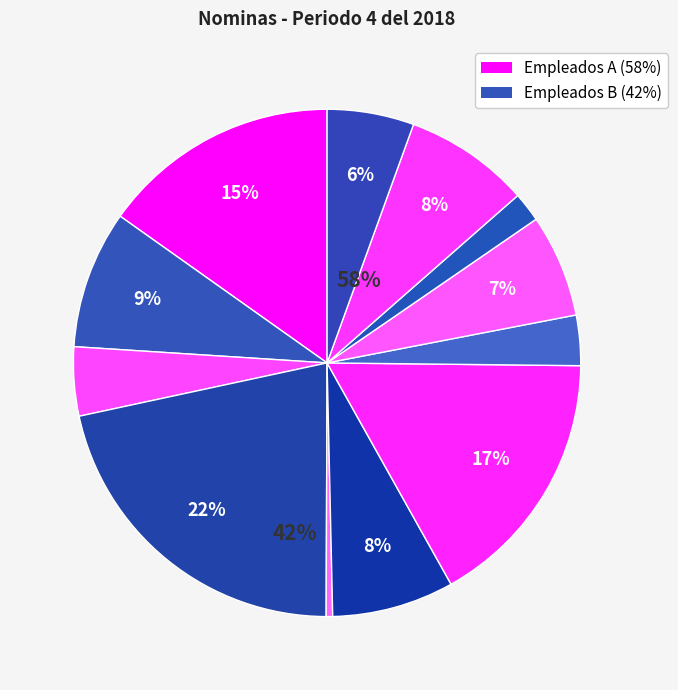

How many slices are in this pie chart?

12